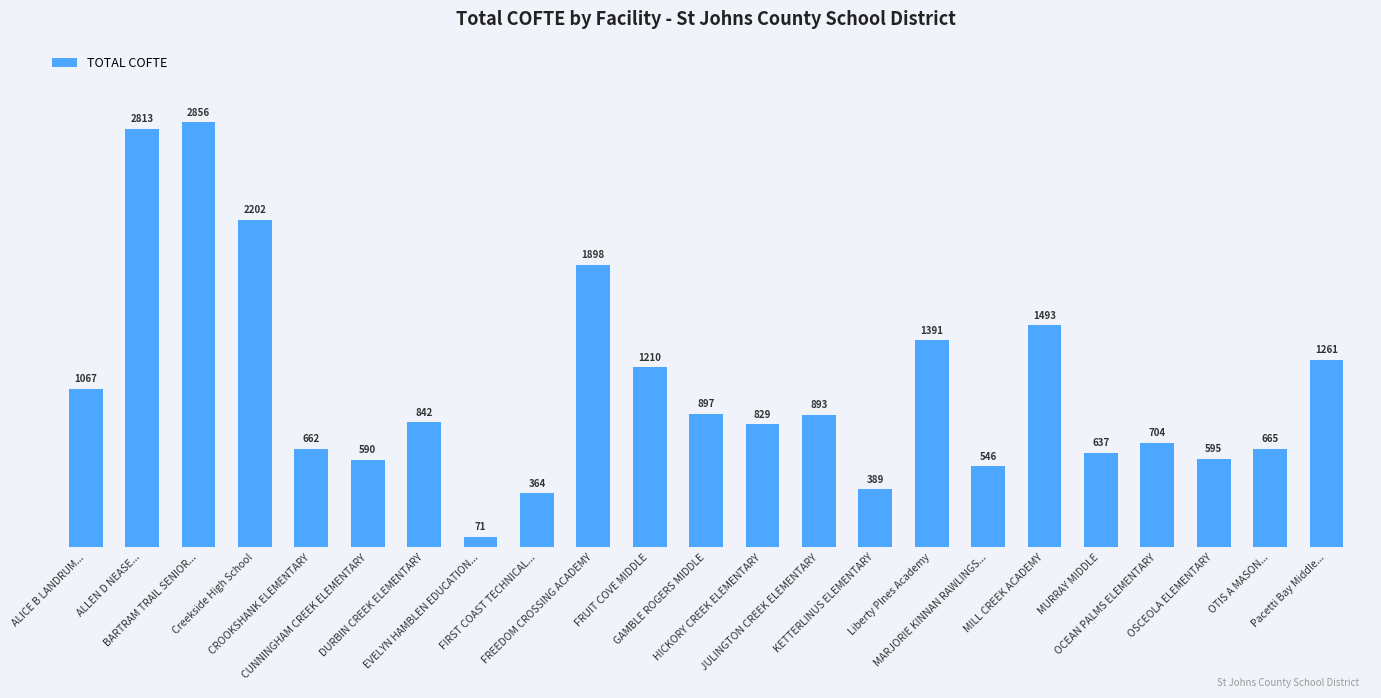

Which label corresponds to the smallest value in the chart?

EVELYN HAMBLEN EDUCATION...